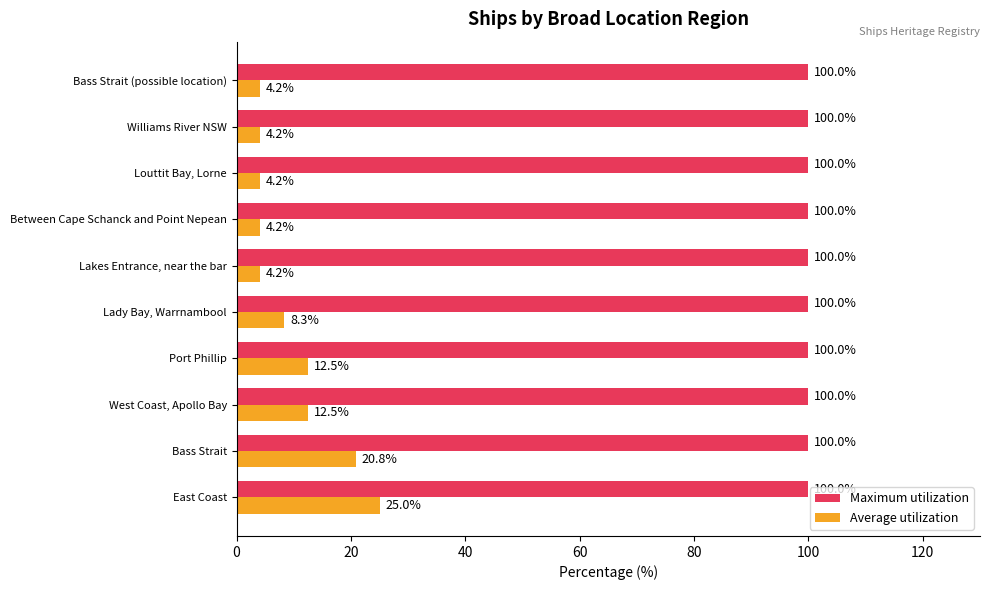

What is the difference between the second highest and second lowest values in the Average utilization series?

16.7